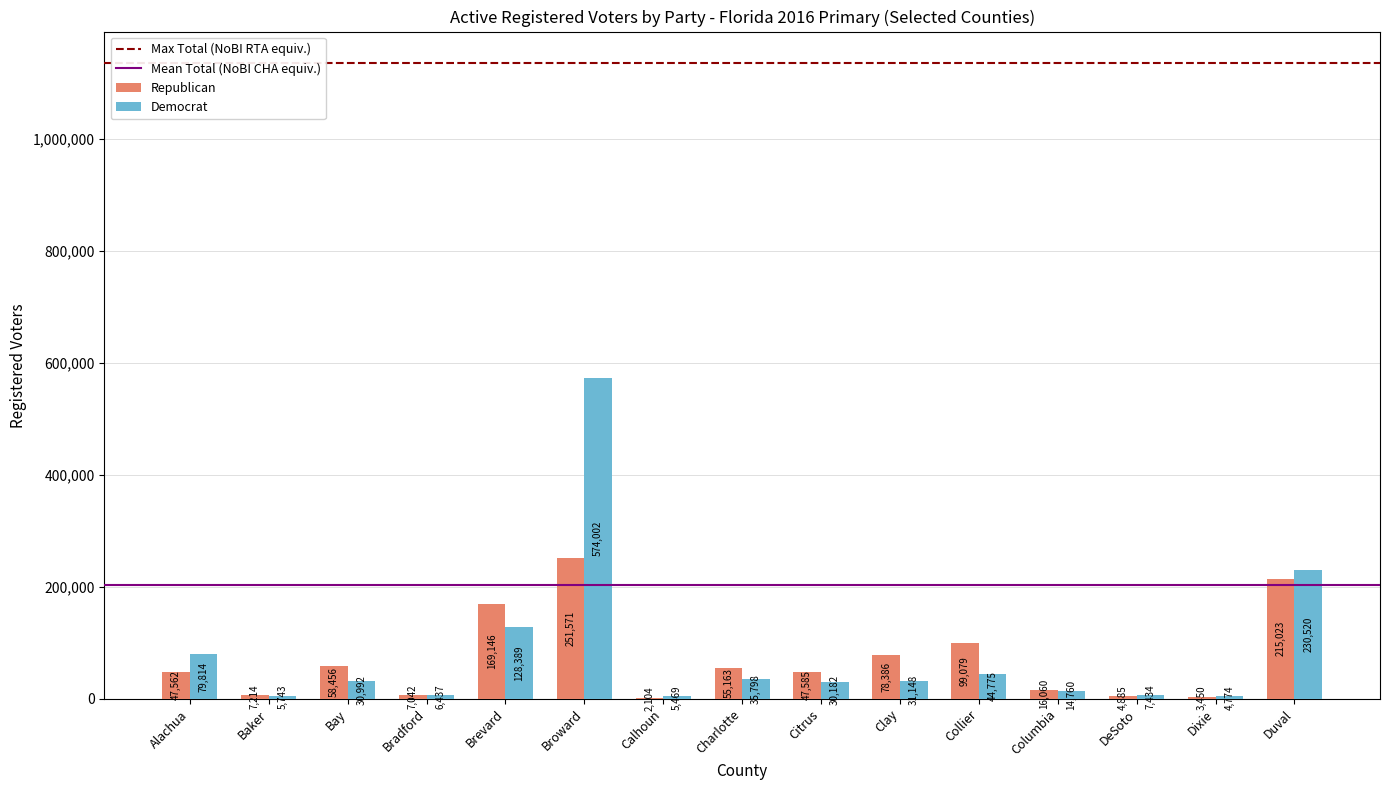

Which label corresponds to the largest value in the chart?

Broward